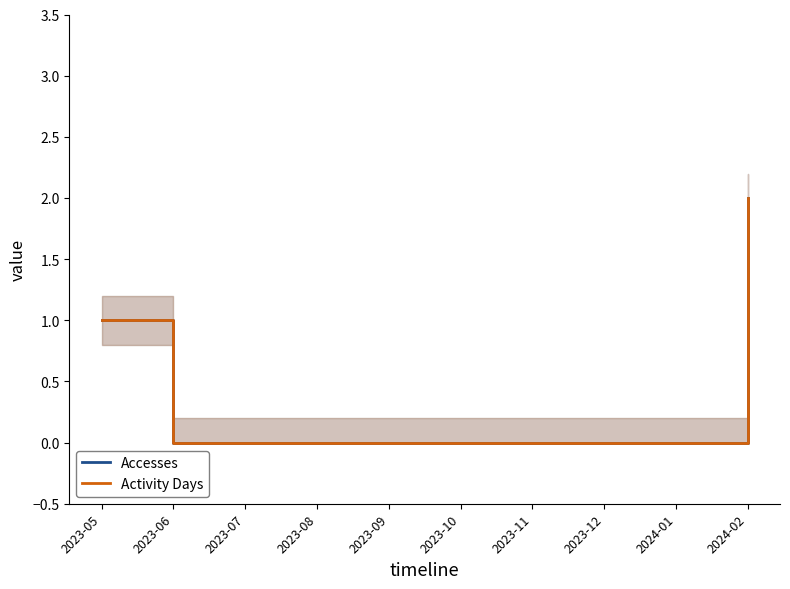

True or false: Activity Days and Accesses intersect in this chart.

False